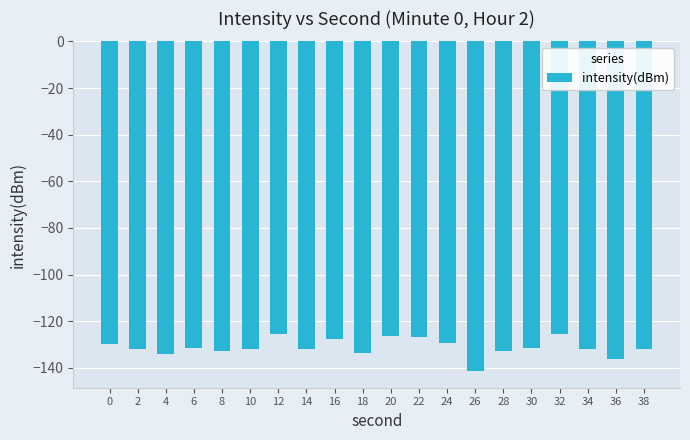

What is the value of the 15th bar from the left?

-132.7